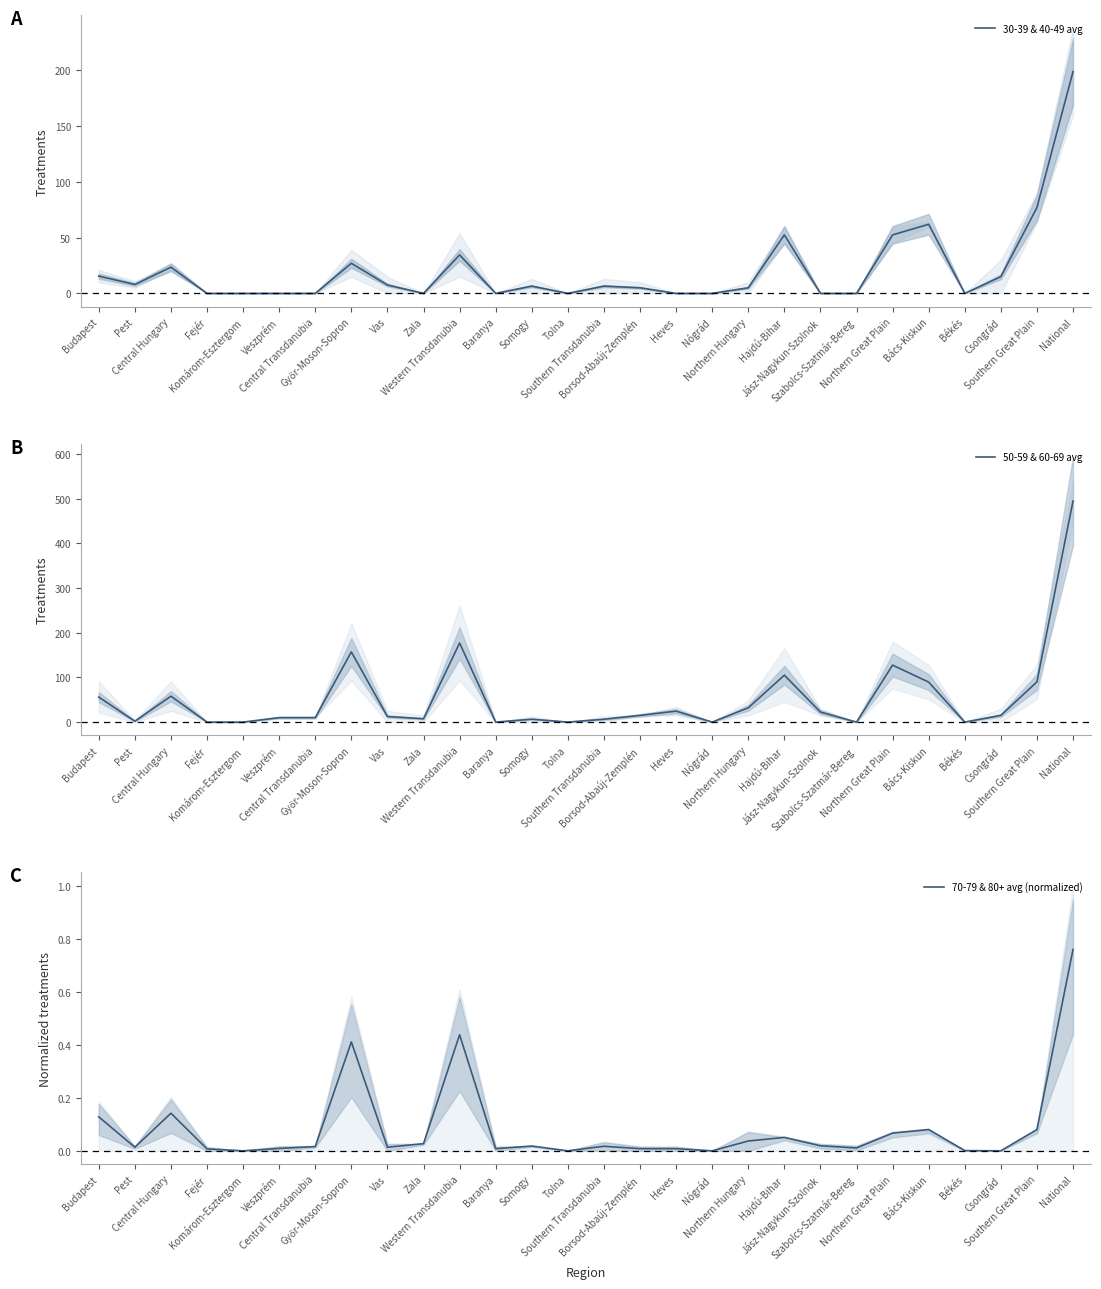

What is the label of the 28th point from the right?

Budapest